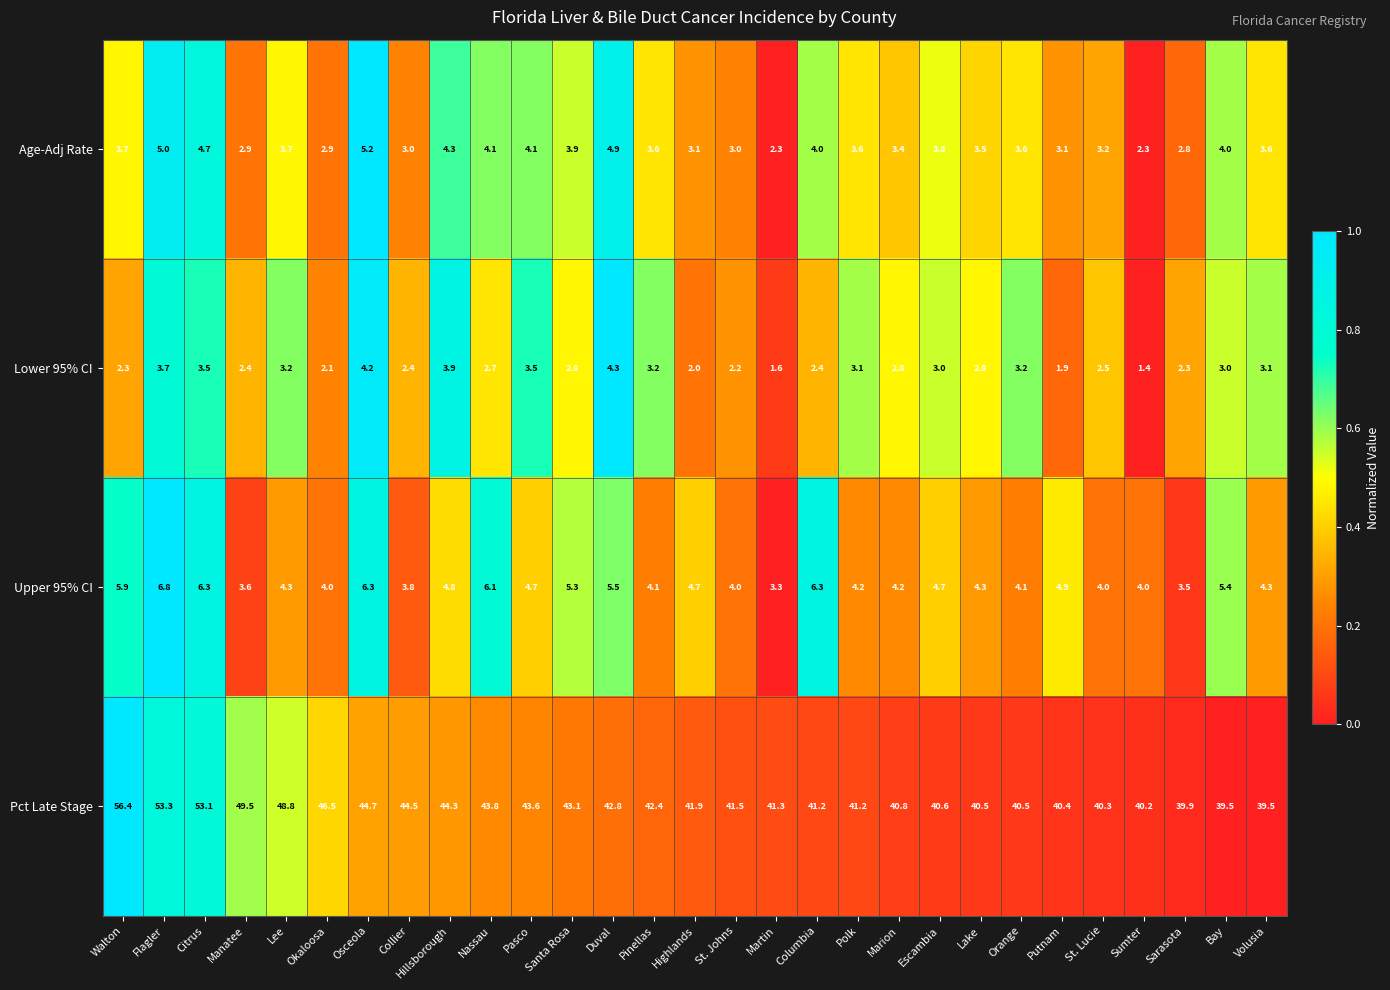

The value of Age-Adj Rate at Polk is 3.6. True or false?

True